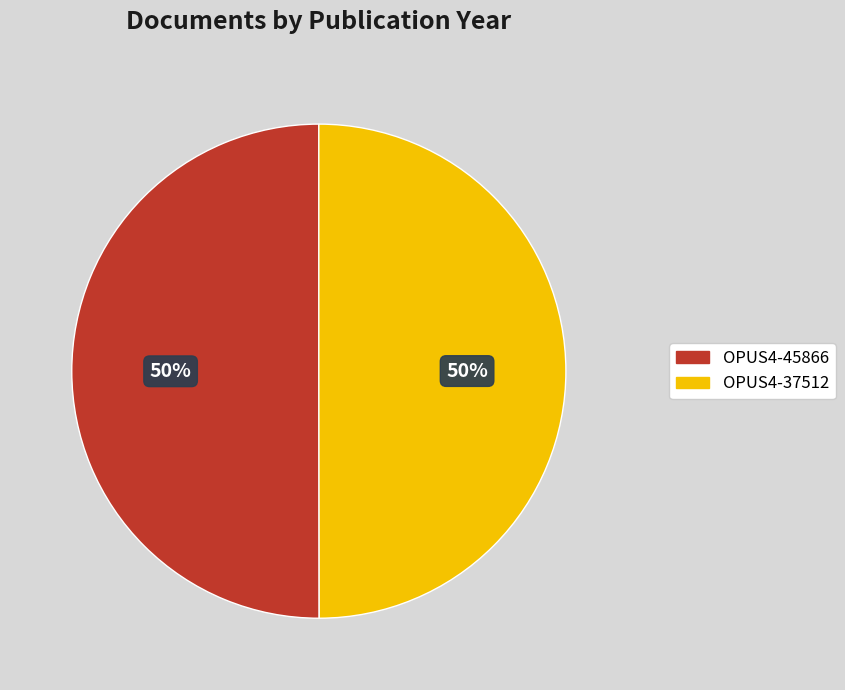

How many segments does this pie chart have?

2